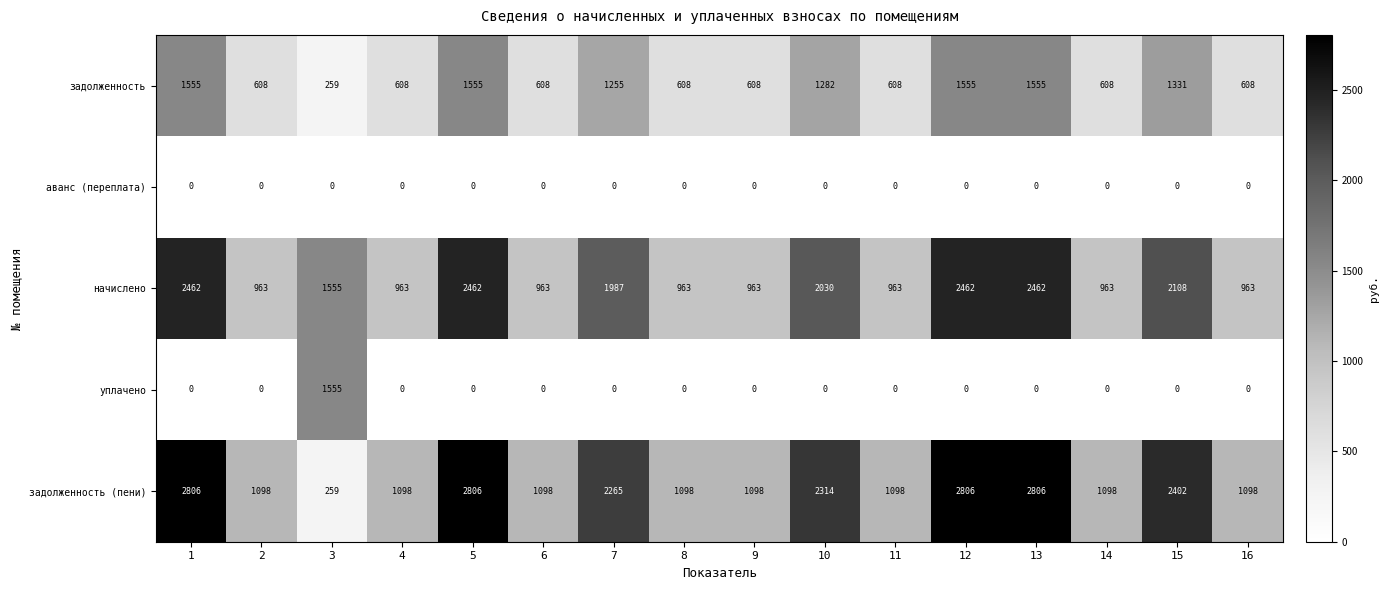

What is the lowest value of the задолженность (пени) series?

259